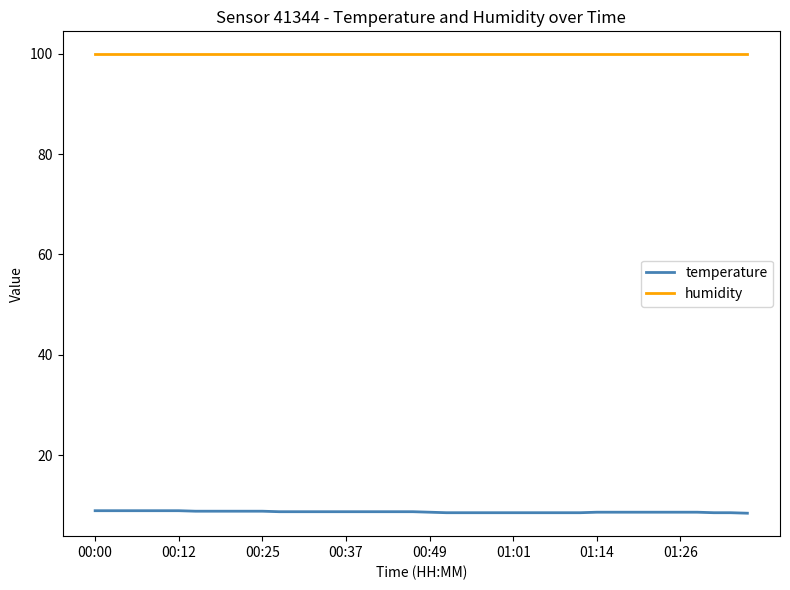

True or false: humidity and temperature cross at least once.

False